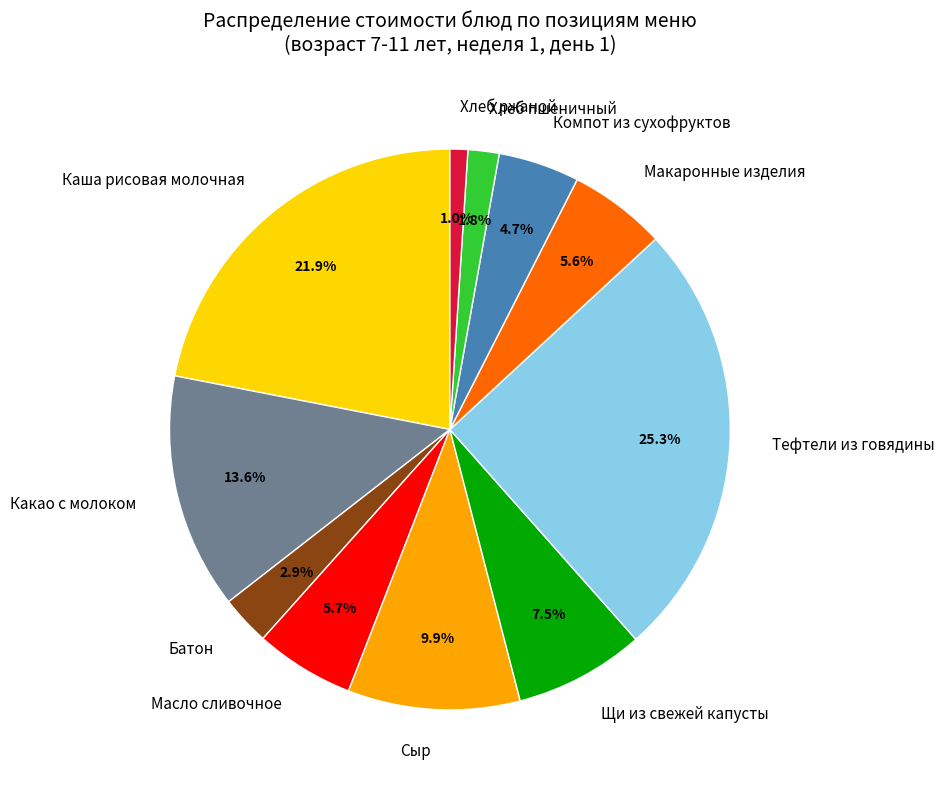

Approximately how many times larger is the value at Какао с молоком compared to Каша рисовая молочная?

0.6